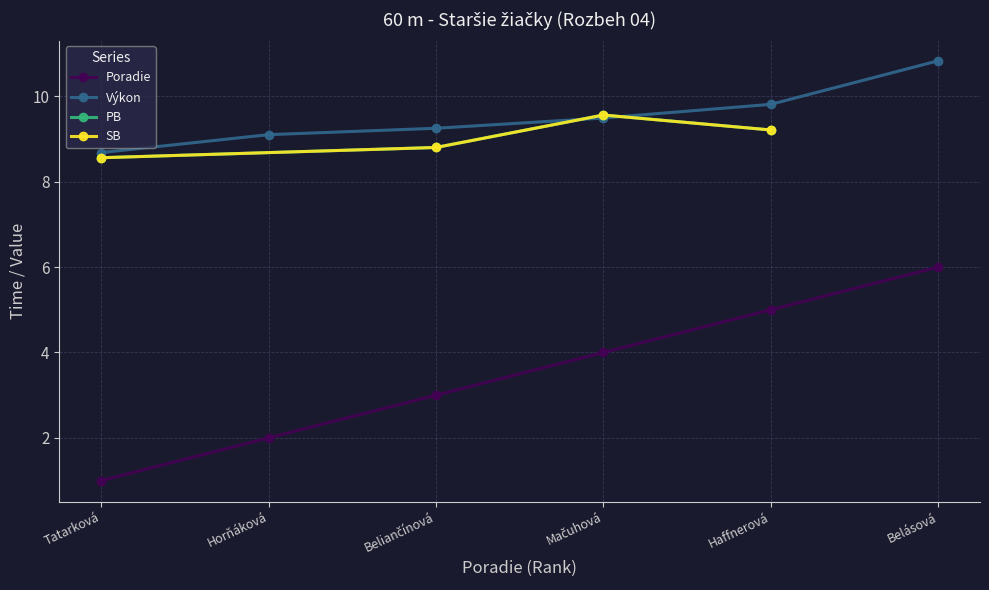

What is the average value?

4